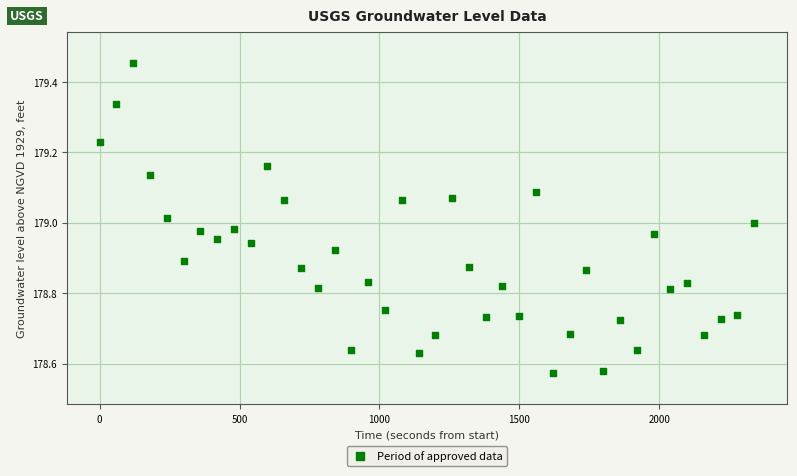

What is the range of Y values (max minus min)?

0.9